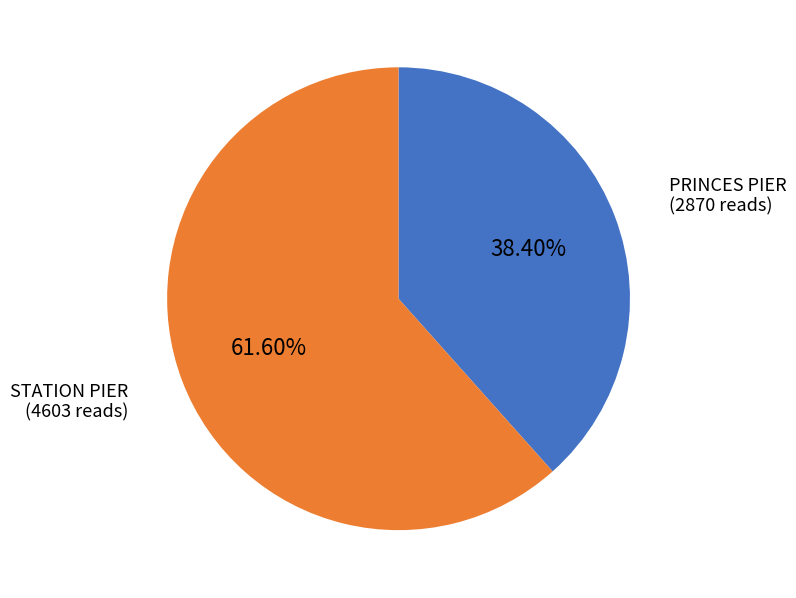

True or false: PRINCES PIER accounts for 38% of the total.

True